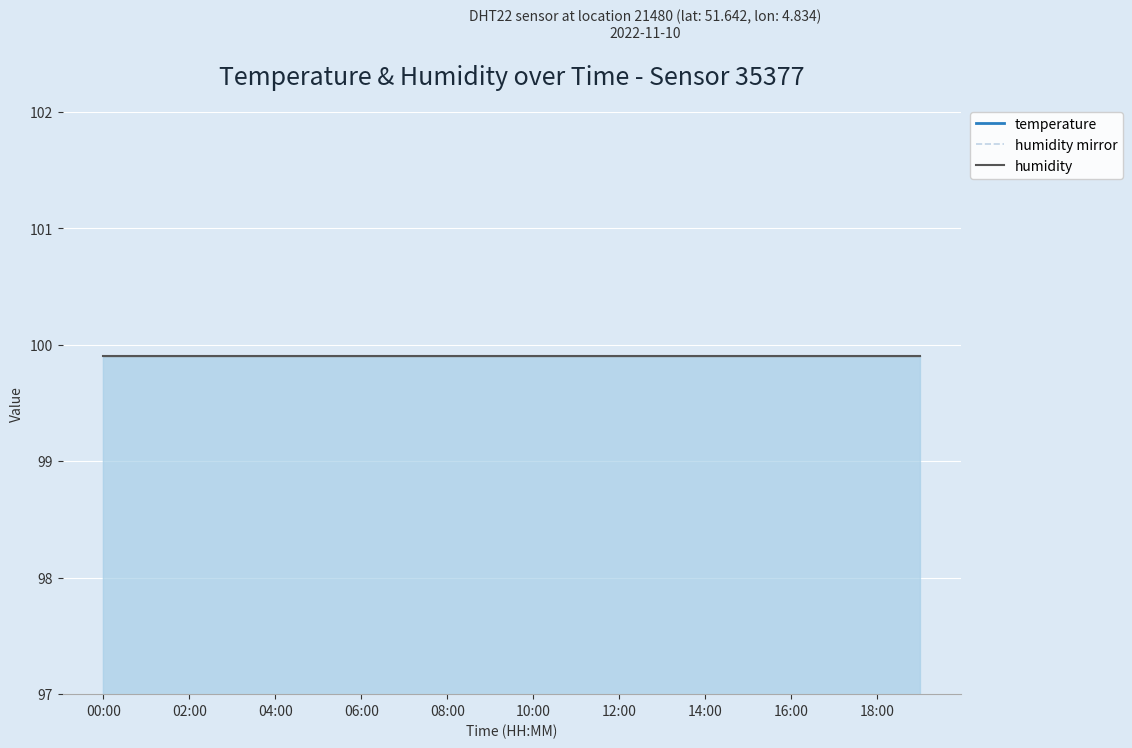

What is the label of the 12th point from the right?

08:00